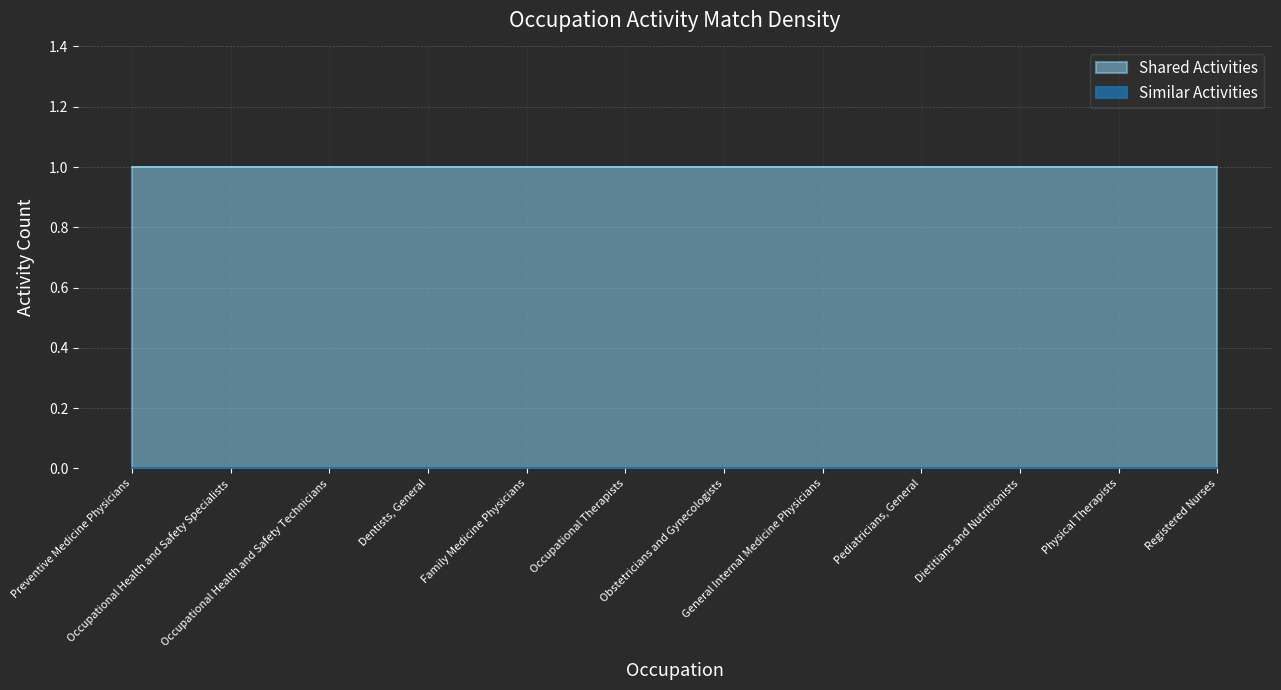

What is the sum of all Shared Activities values?

12